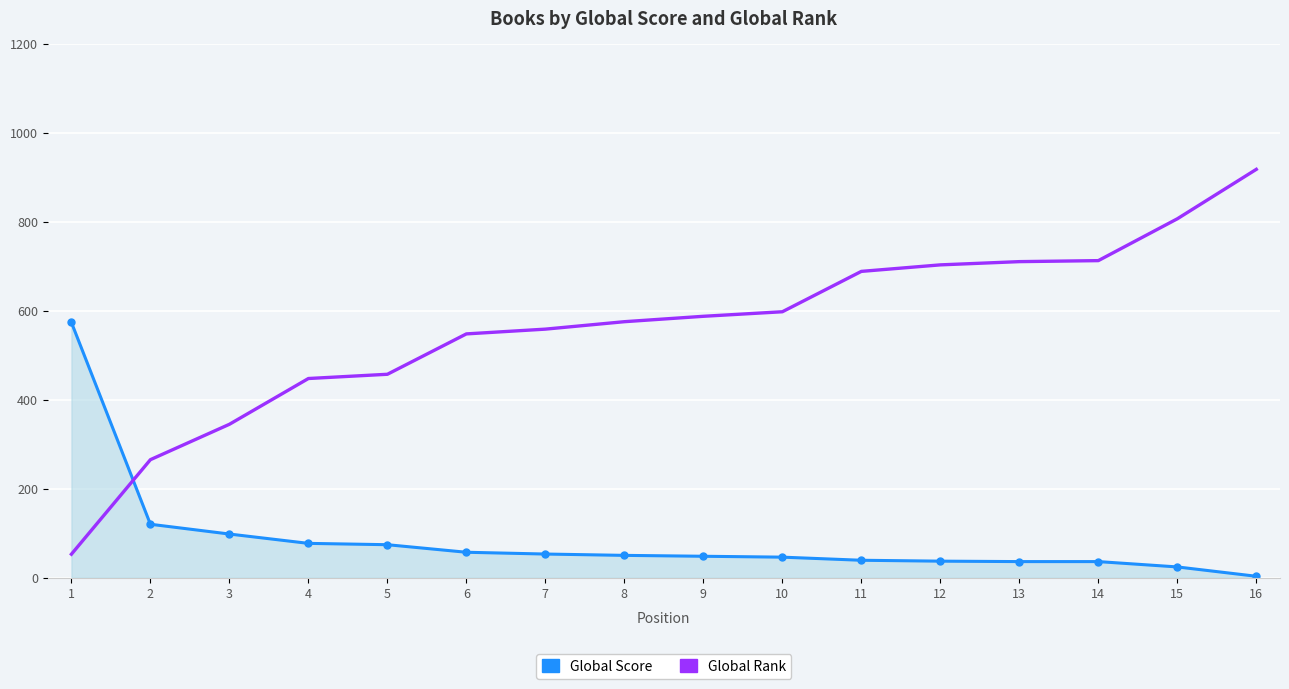

Between which two adjacent categories do Global Rank and Global Score first intersect?

1 and 2